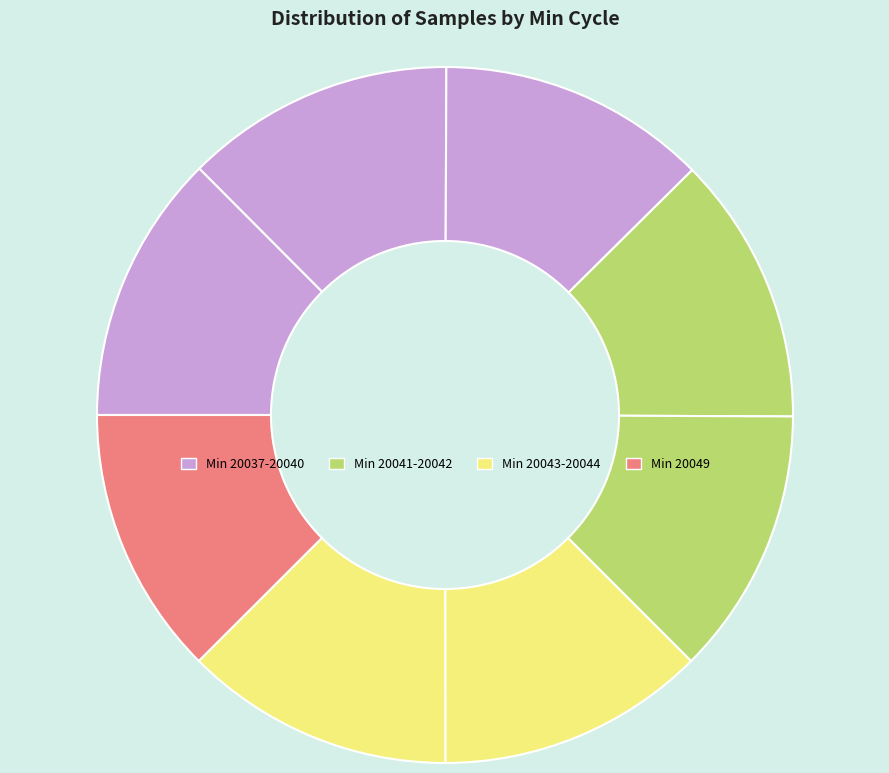

How many segments does this pie chart have?

8